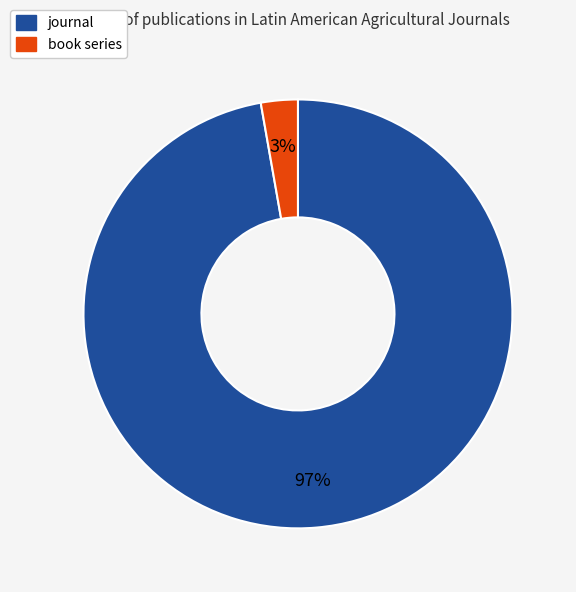

Rank the categories by value from highest to lowest.

journal, book series